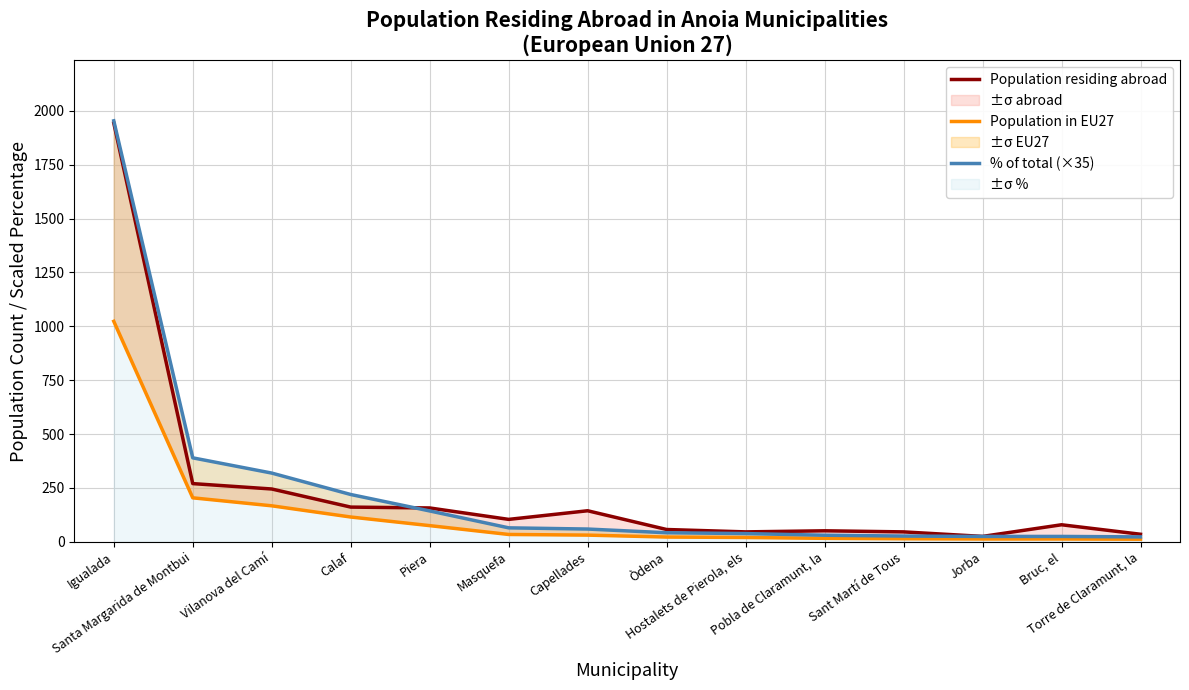

What position from the left is Sant Martí de Tous?

11